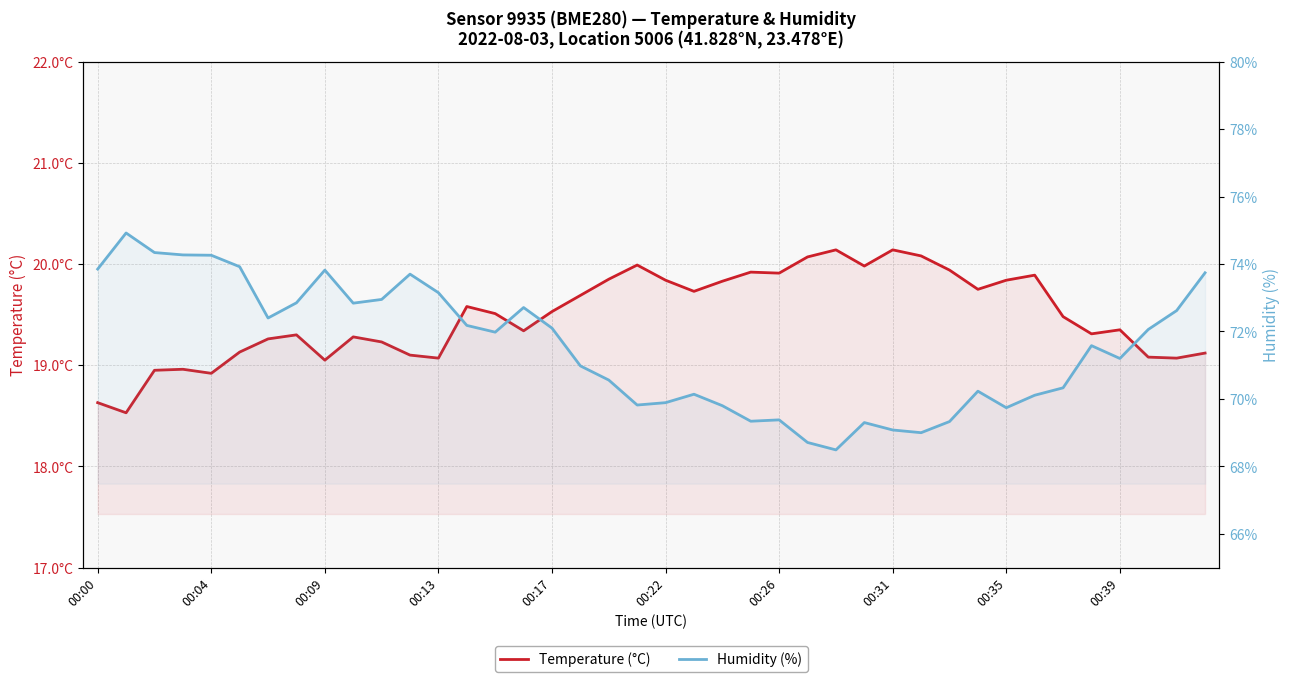

How many interior local peaks does the Temperature (°C) series have?

10